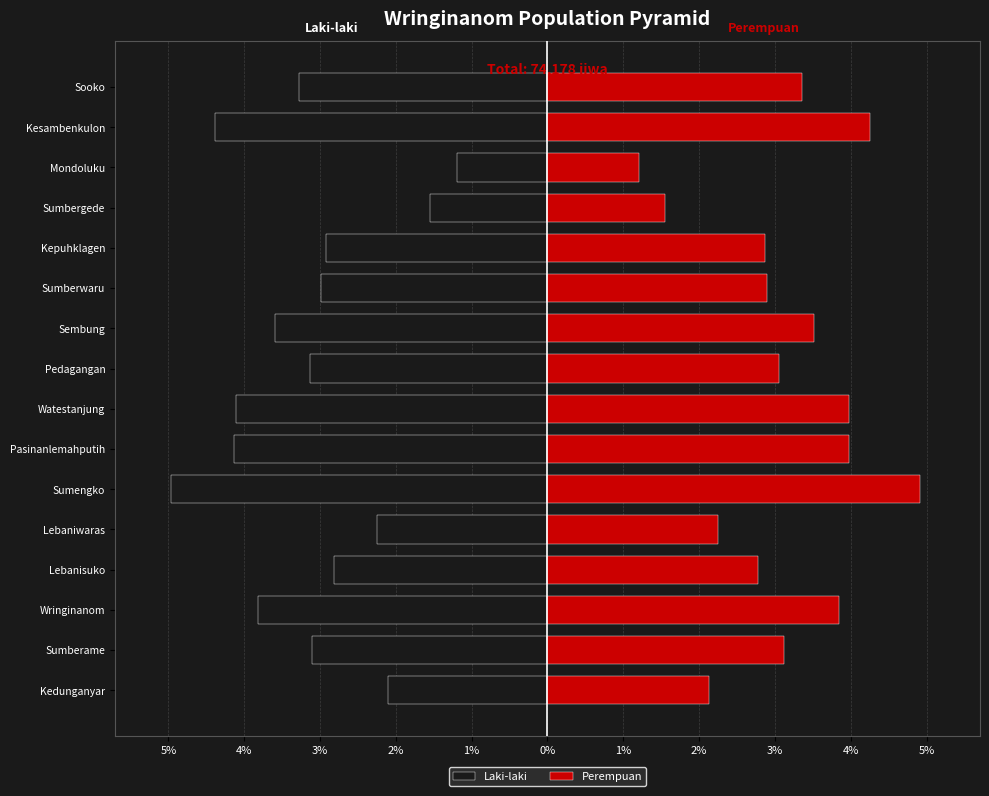

What is the highest value of the Perempuan series?

4.9